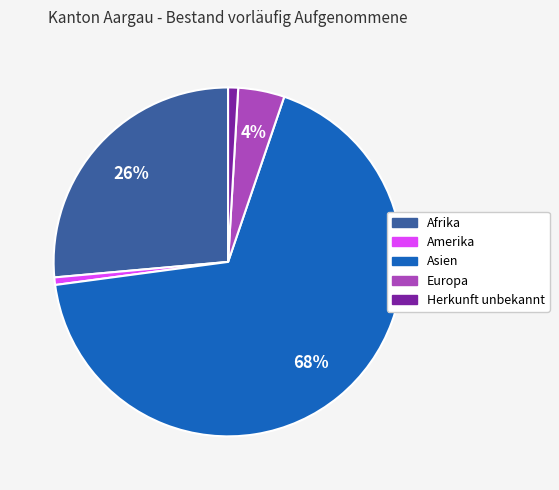

True or false: Asien accounts for 68% of the total.

True